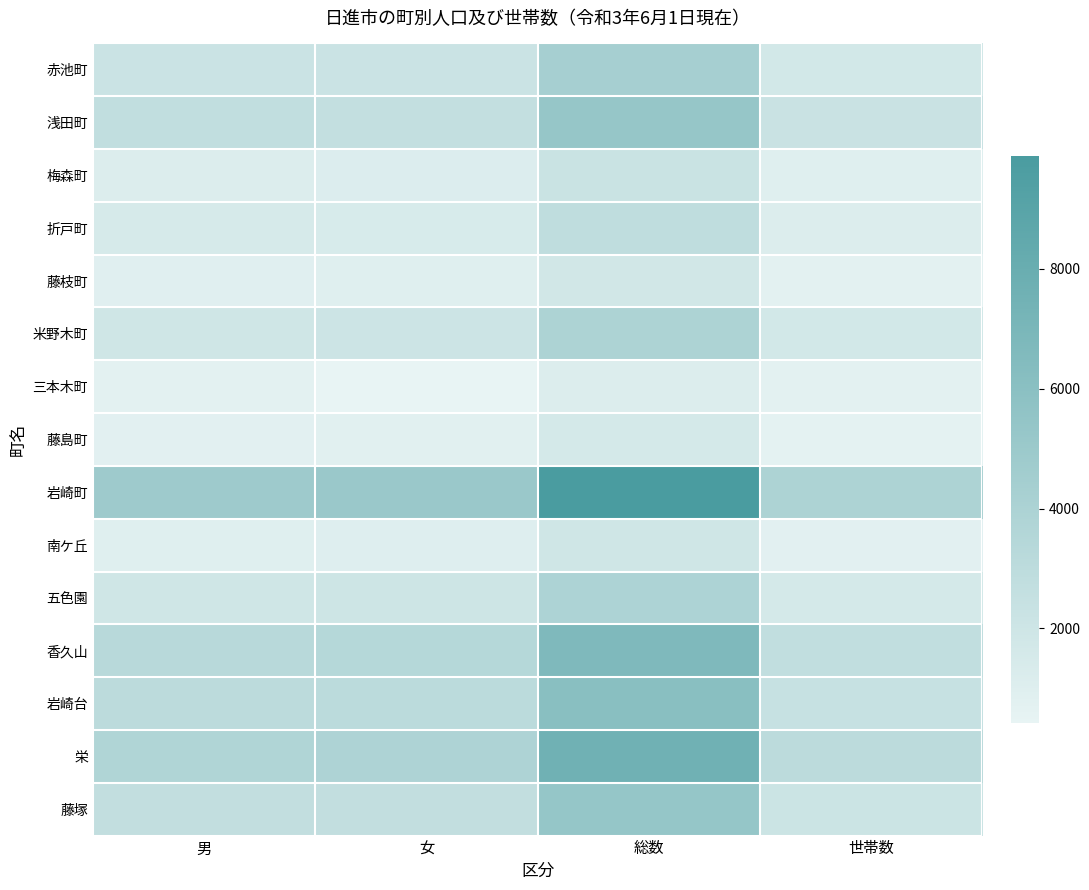

Which category has the highest value across all series?

総数